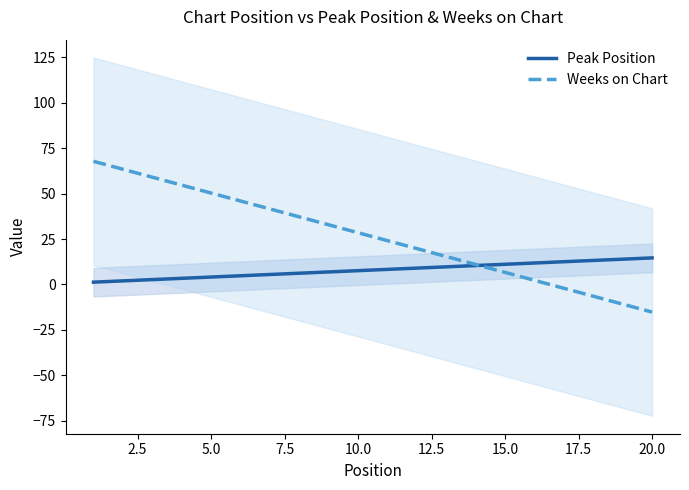

What is the maximum value for Peak Position?

14.6